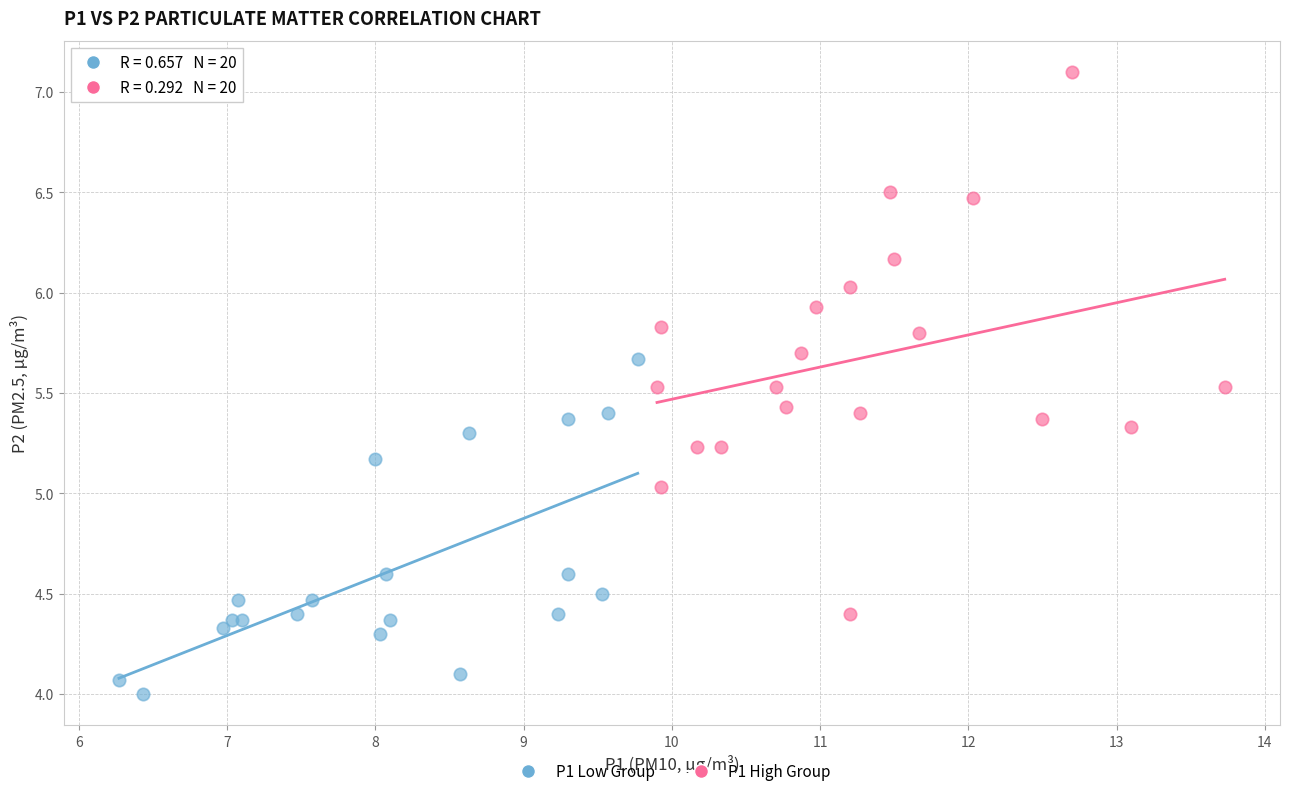

Which series contains the lowest Y value?

P1 Low Group